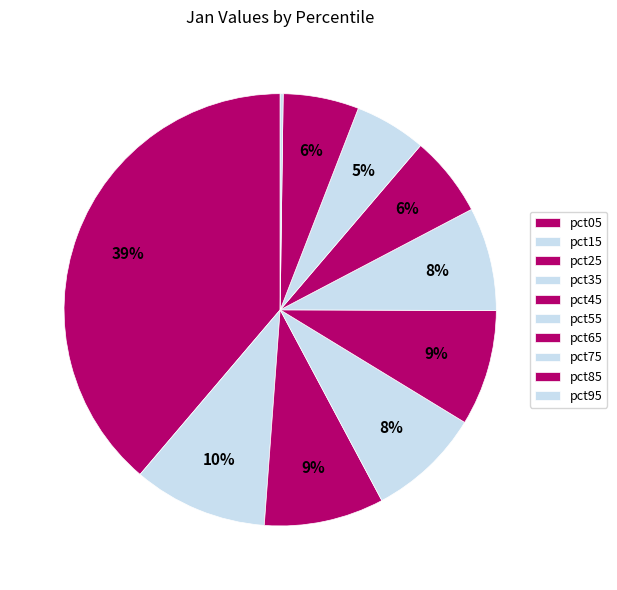

Which category has the biggest portion of the pie?

pct05